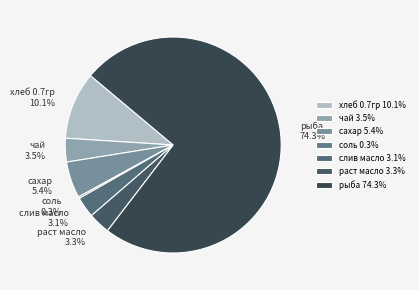

Does рыба account for over 50% of the chart?

Yes